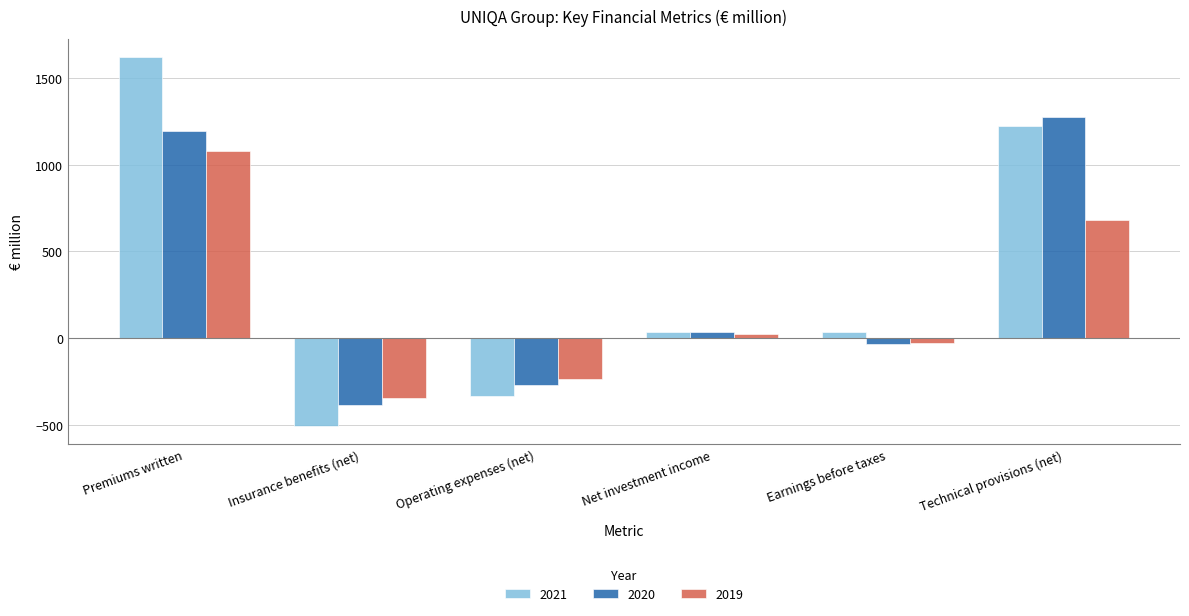

At which category is the sum across all series the highest?

Premiums written